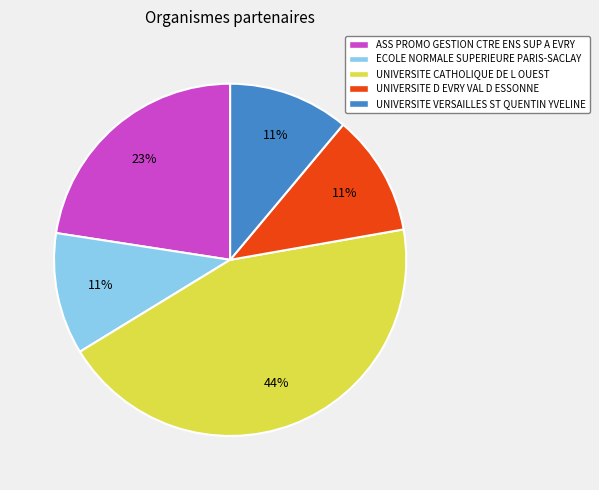

Is there any slice that represents more than half of the pie?

No